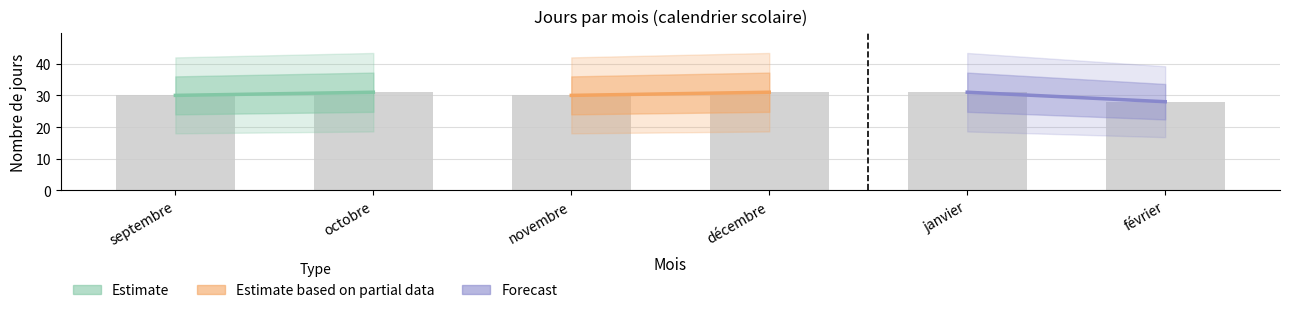

Are the bars horizontal?

No